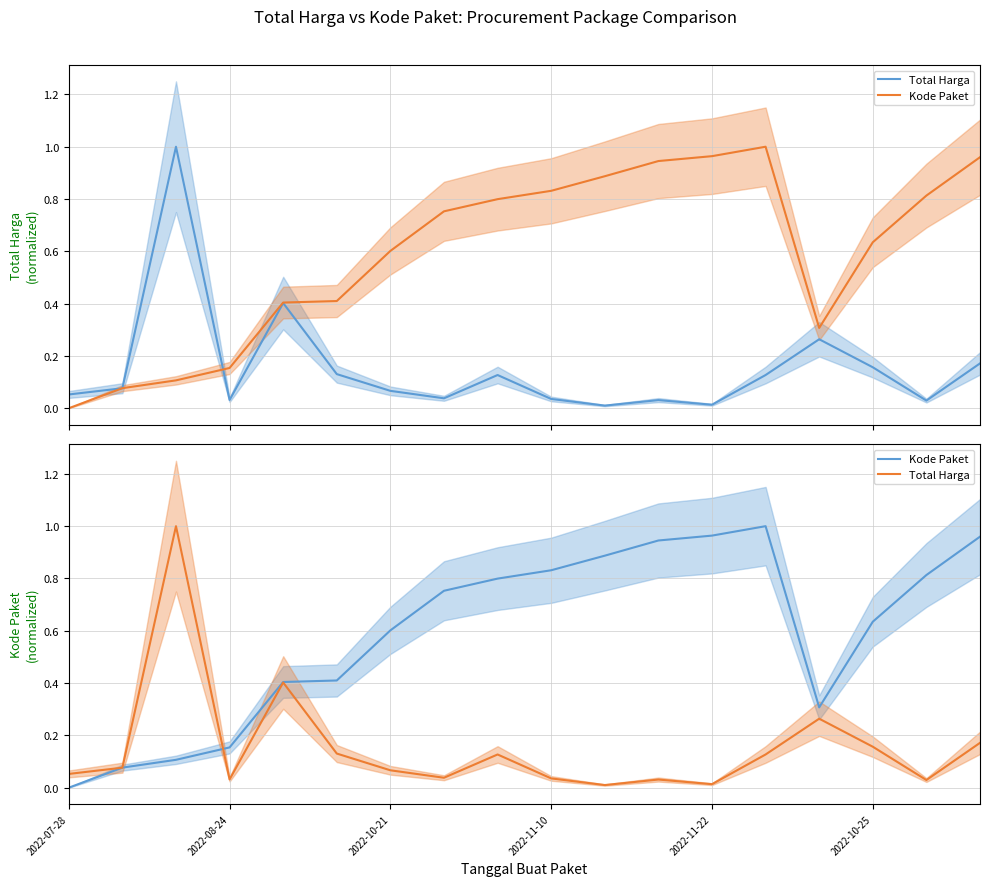

Between 15 and 10, which is larger?

15